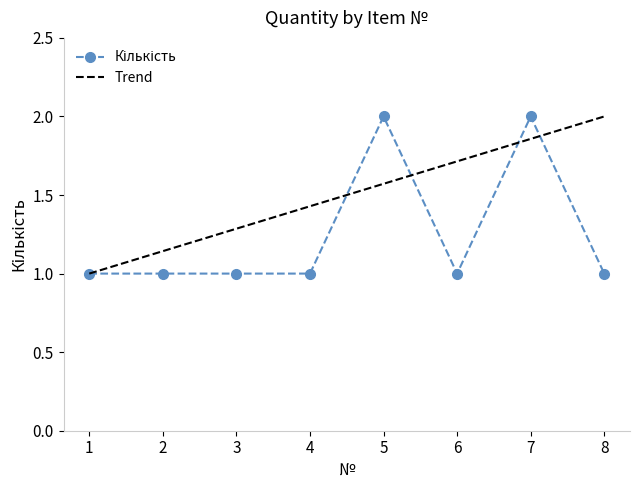

What is the ratio of the value at 8 to the value at 5?

0.5